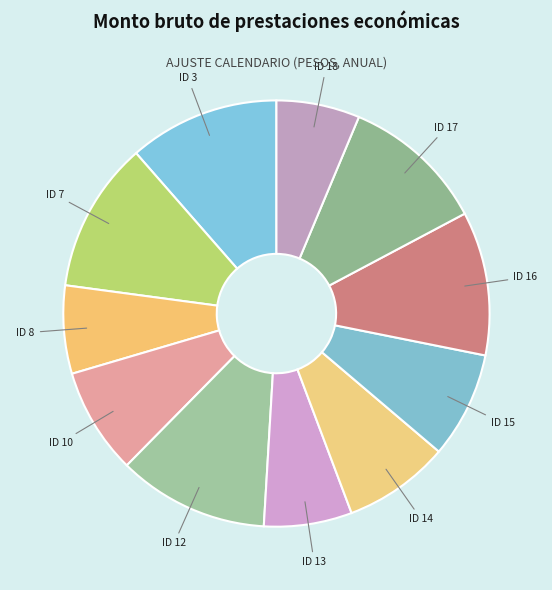

Combined, do ID 14 and ID 8 account for over 50%?

No